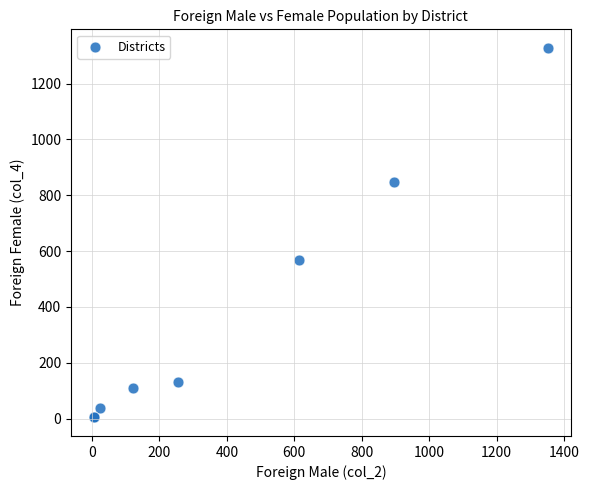

What Y value in the scatter plot is closest to 666?

569